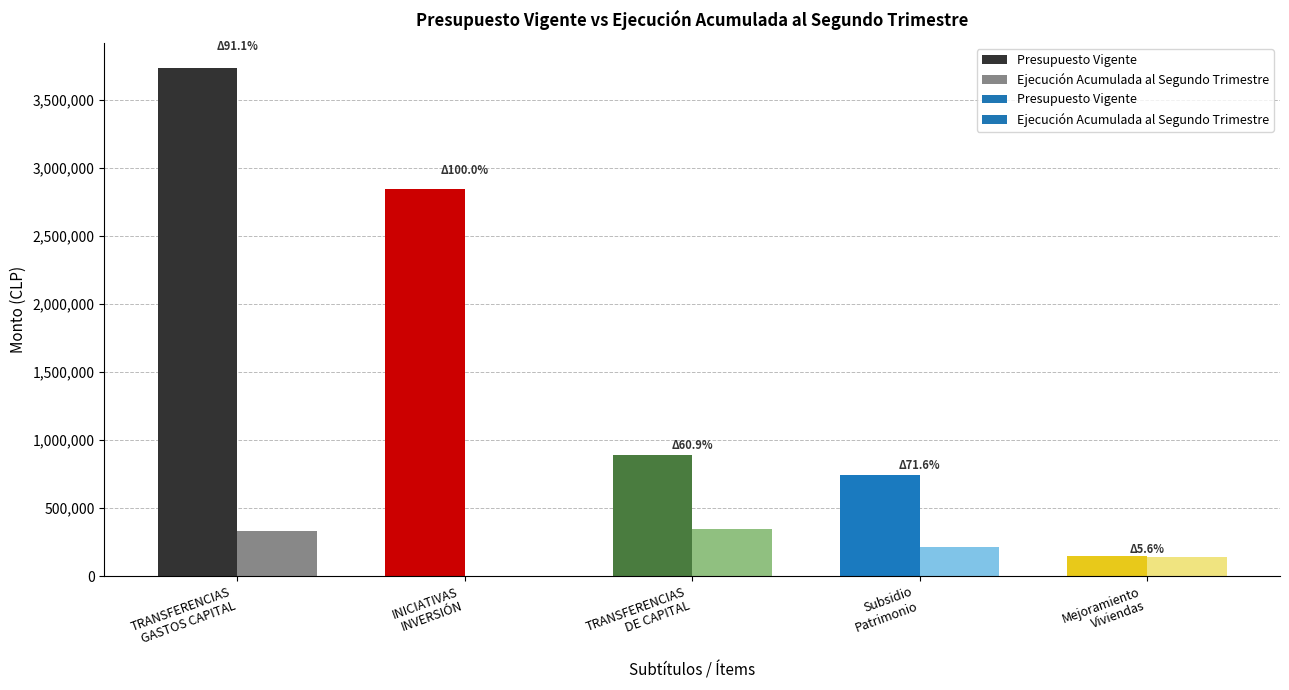

What is the label of the 2nd bar from the right?

Subsidio
Patrimonio